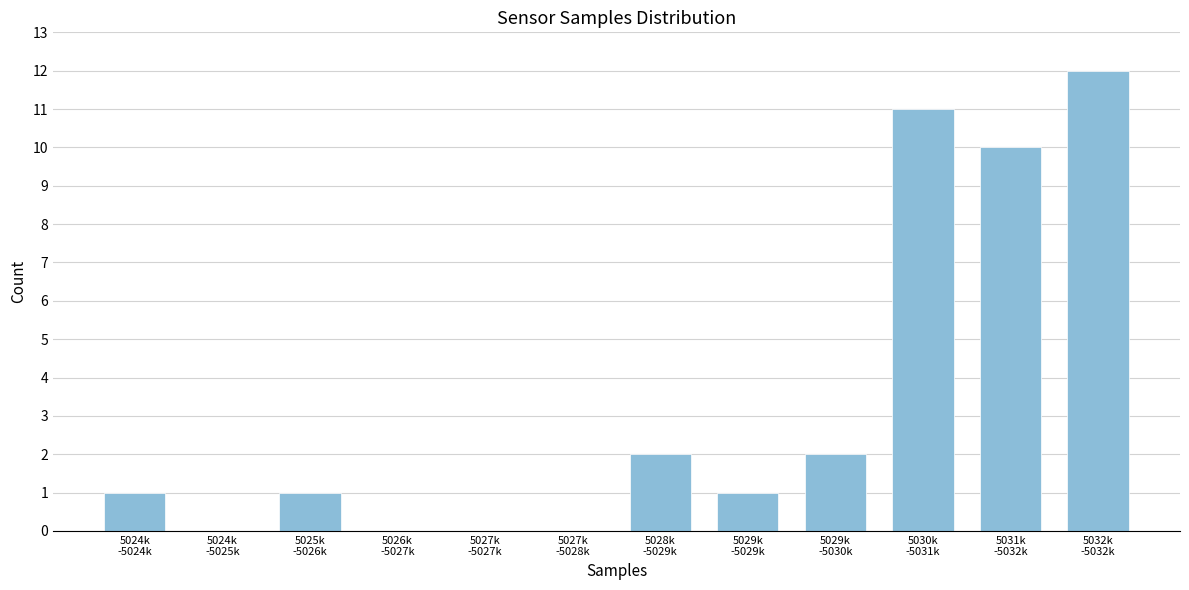

What is the maximum value shown in the chart?

12